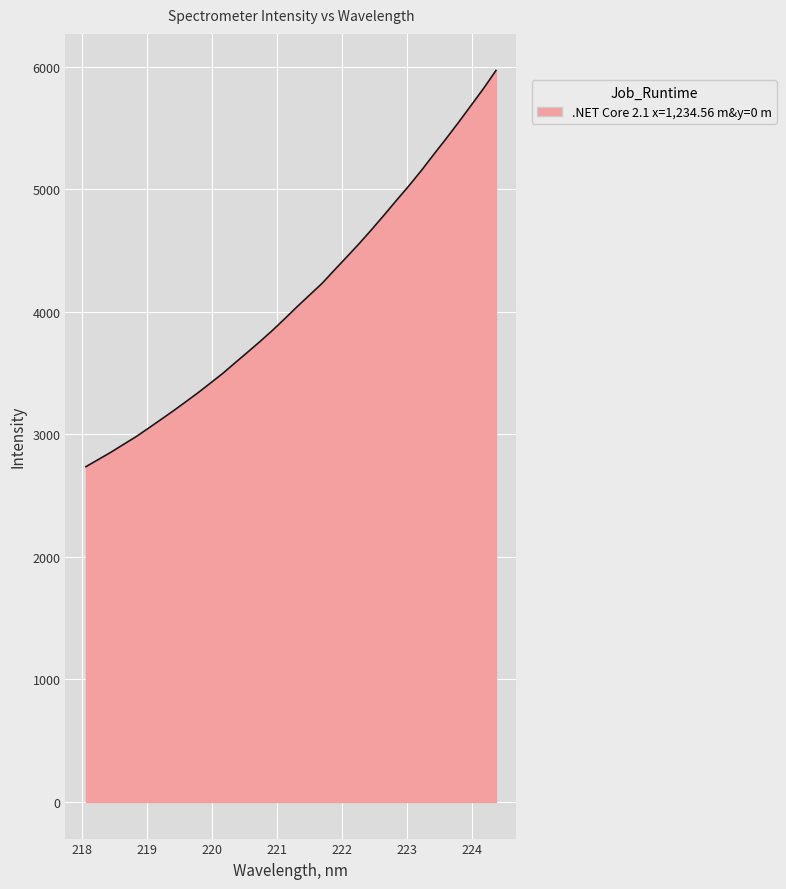

What is the maximum value shown in the chart?

5970.4